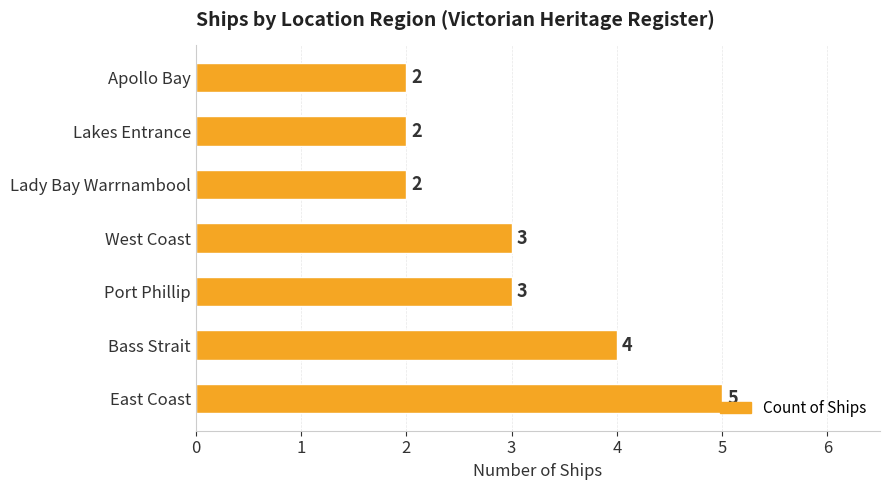

How many values are between 2 and 4?

6